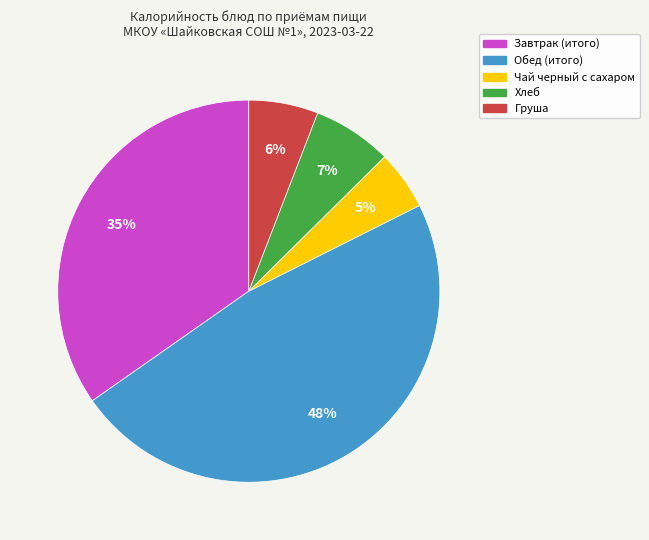

Is it true that Завтрак (итого) is 35% of the pie?

True